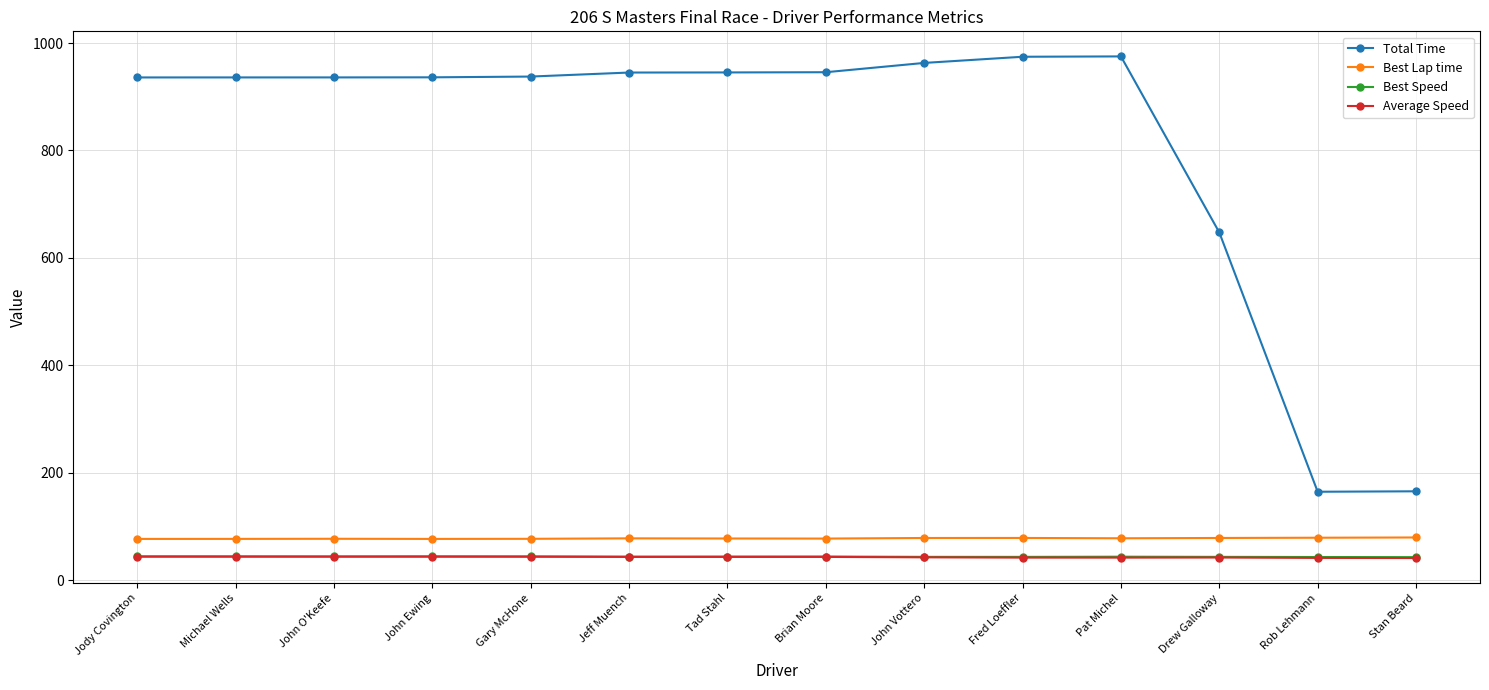

What is the label of the 3rd point from the left?

John O'Keefe